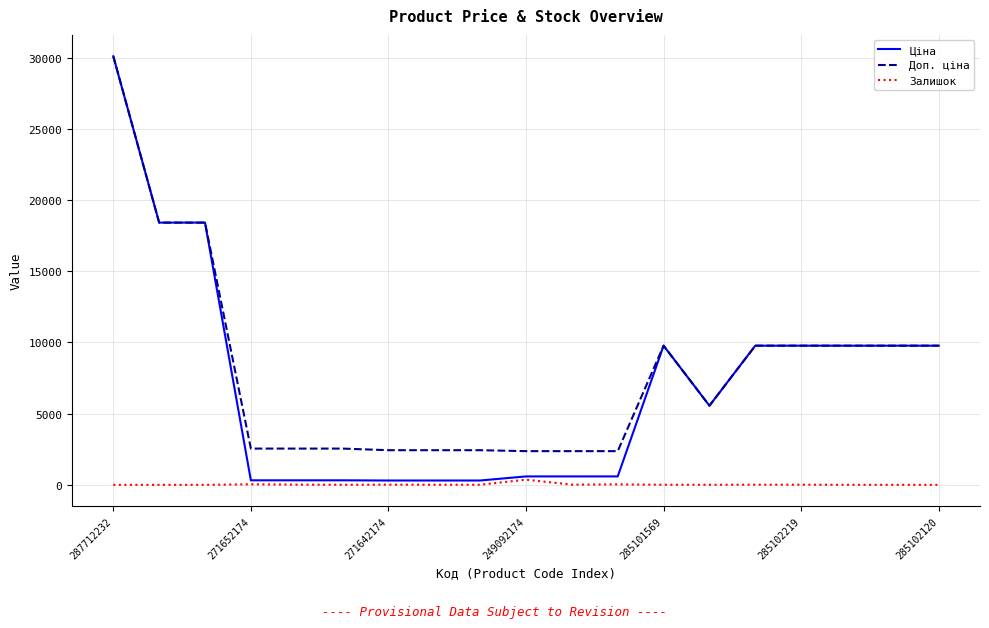

Which series has the widest spread of values?

Ціна